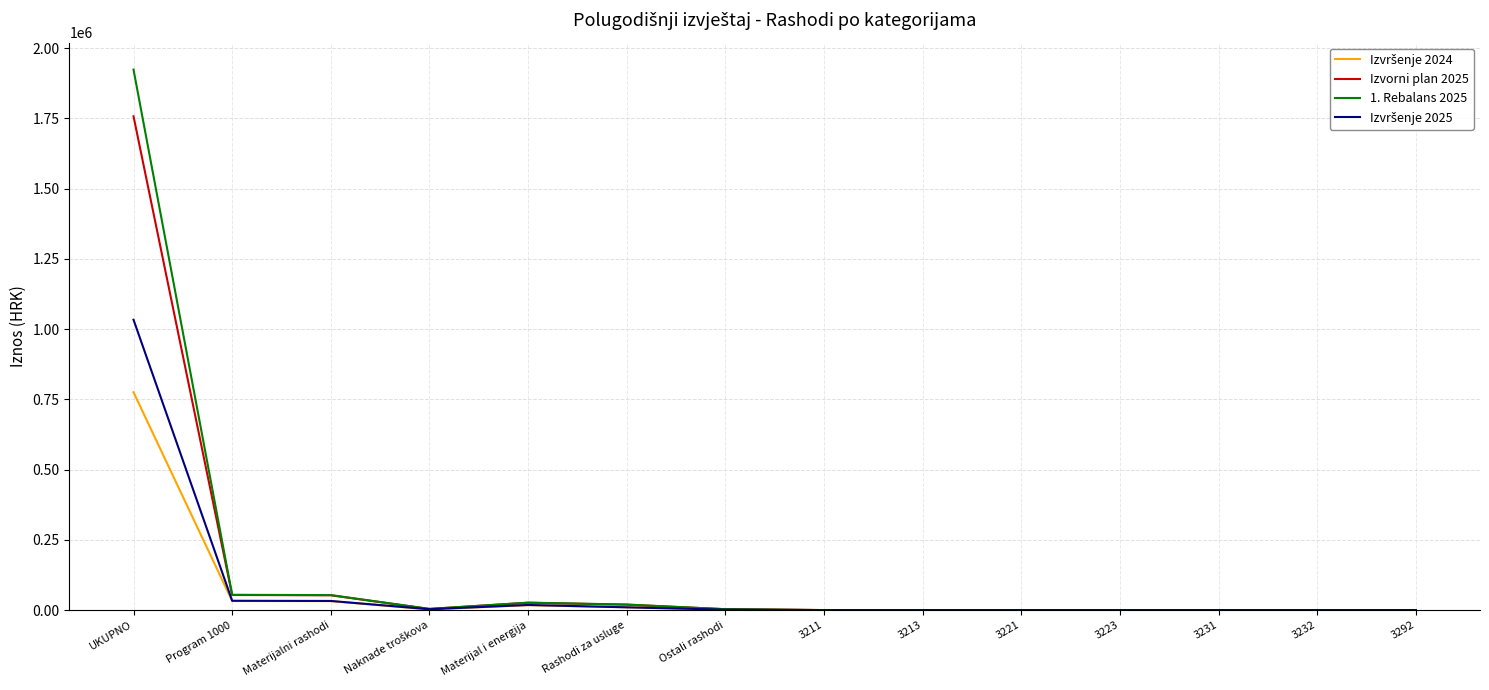

At which category is the sum across all series the highest?

UKUPNO